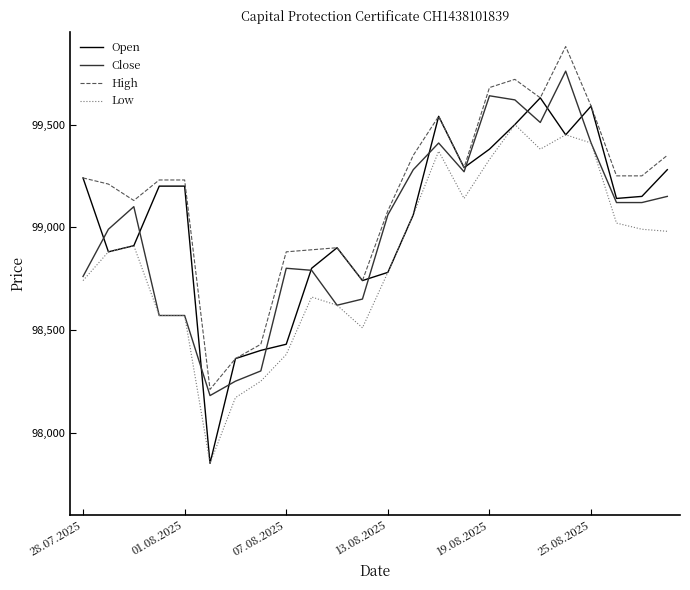

Reading left to right, transcribe all the data shown in this chart.

Open: 99240	98880	98910	99200	99200	97850	98360	98400	98430	98800	98900	98740	98780	99060	99540	99290	99380	99500	99630	99450	99590	99140	99150	99280
Close: 98760	98990	99100	98570	98570	98180	98250	98300	98800	98790	98620	98650	99060	99280	99410	99270	99640	99620	99510	99760	99410	99120	99120	99150
High: 99240	99210	99130	99230	99230	98210	98360	98430	98880	98890	98900	98740	99080	99350	99540	99290	99680	99720	99630	99880	99590	99250	99250	99350
Low: 98740	98880	98910	98570	98570	97850	98170	98250	98380	98660	98620	98510	98780	99060	99370	99140	99330	99500	99380	99450	99410	99020	98990	98980